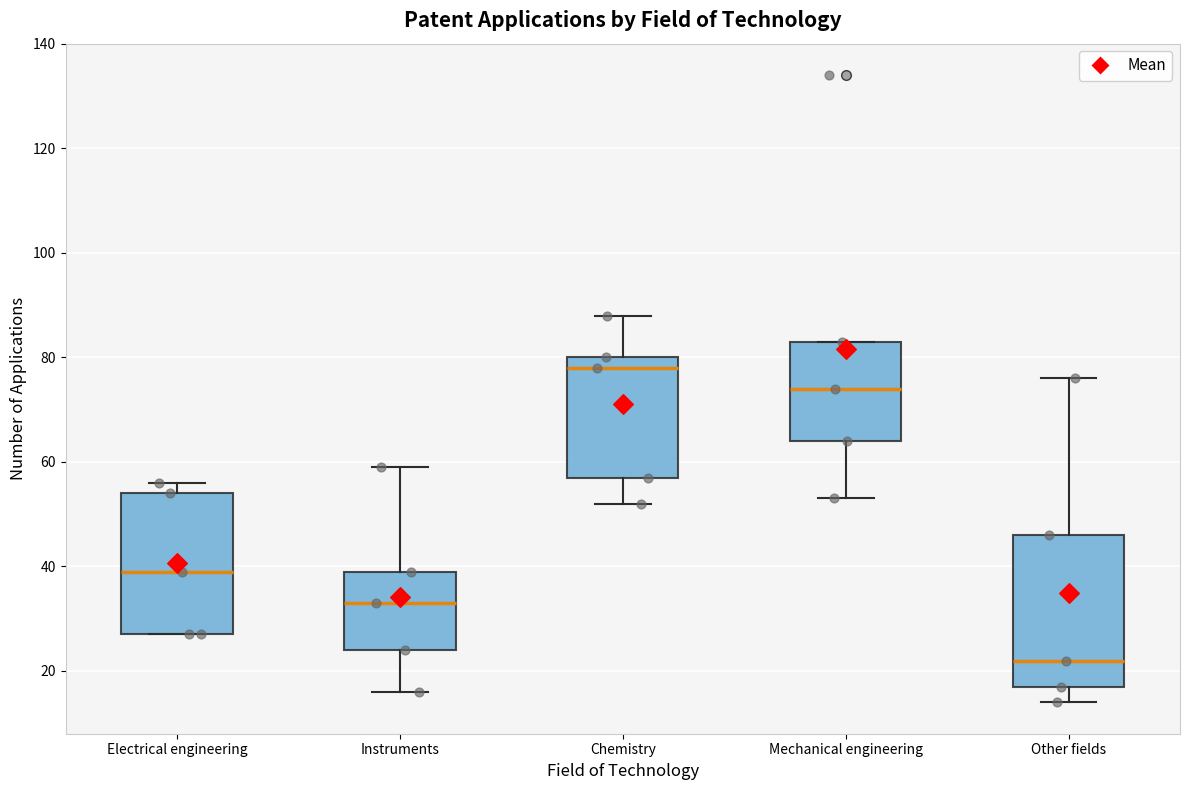

Comparing the boxes themselves (not the whiskers), which one is the tallest?

Other fields